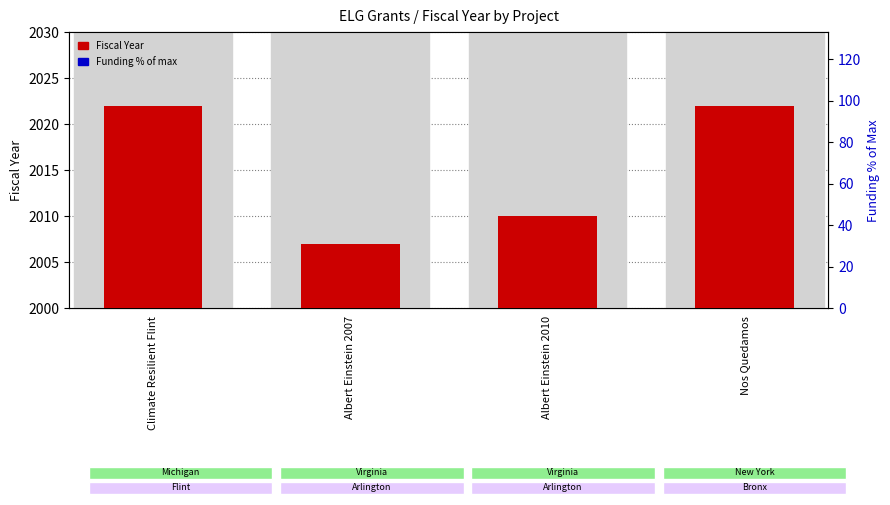

At which label does Funding % of max reach its minimum?

Albert Einstein 2007